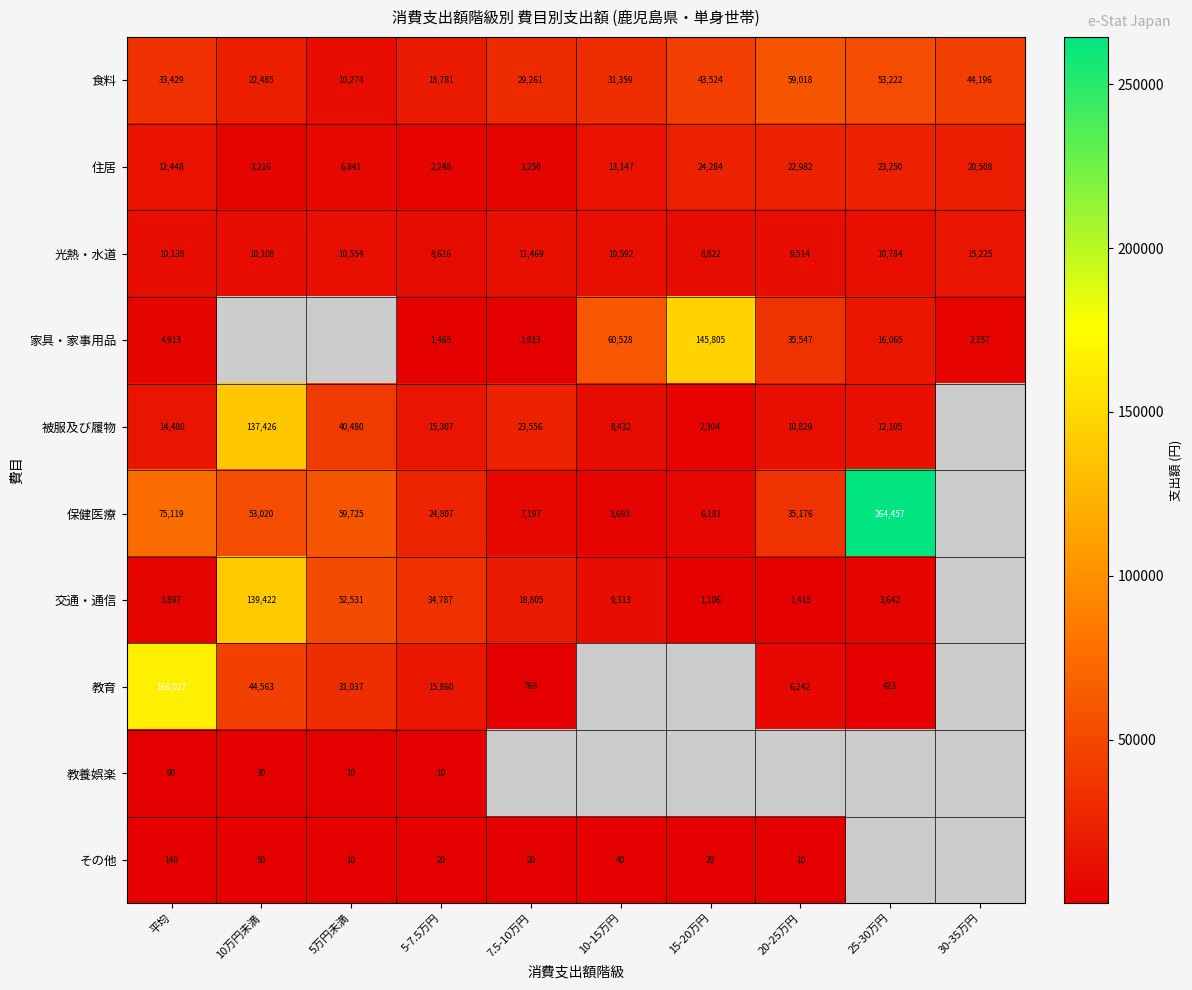

What value does the 食料 series have at 5-7.5万円?

18781